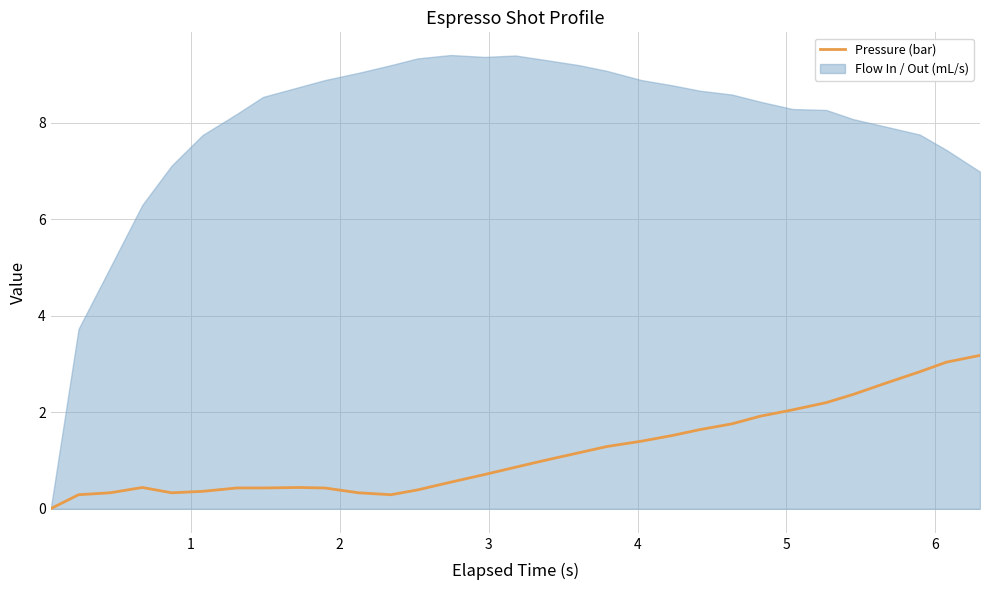

What is the highest value of the Pressure (bar) series?

3.2